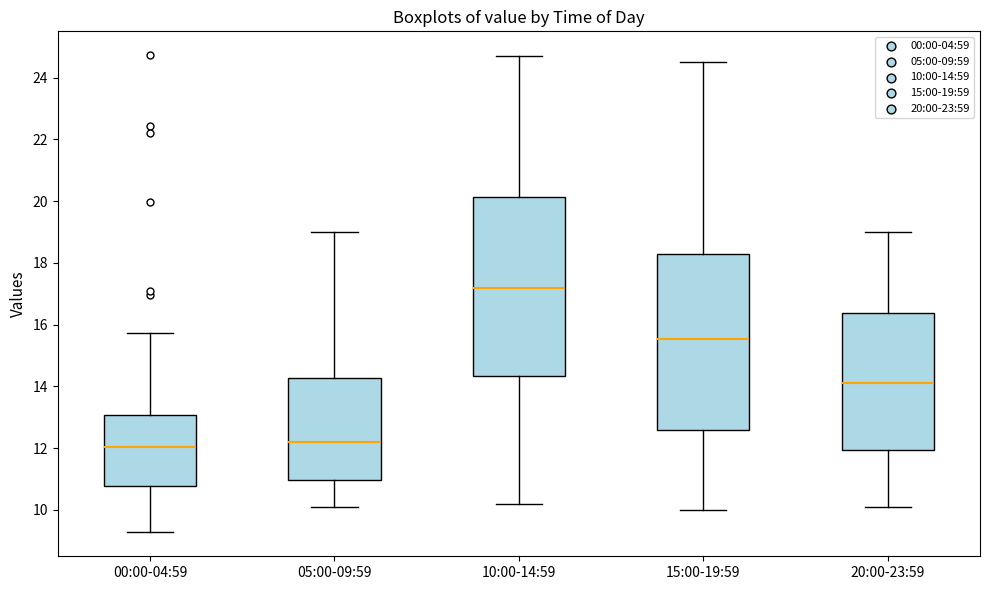

Which box's median line is the highest?

10:00-14:59